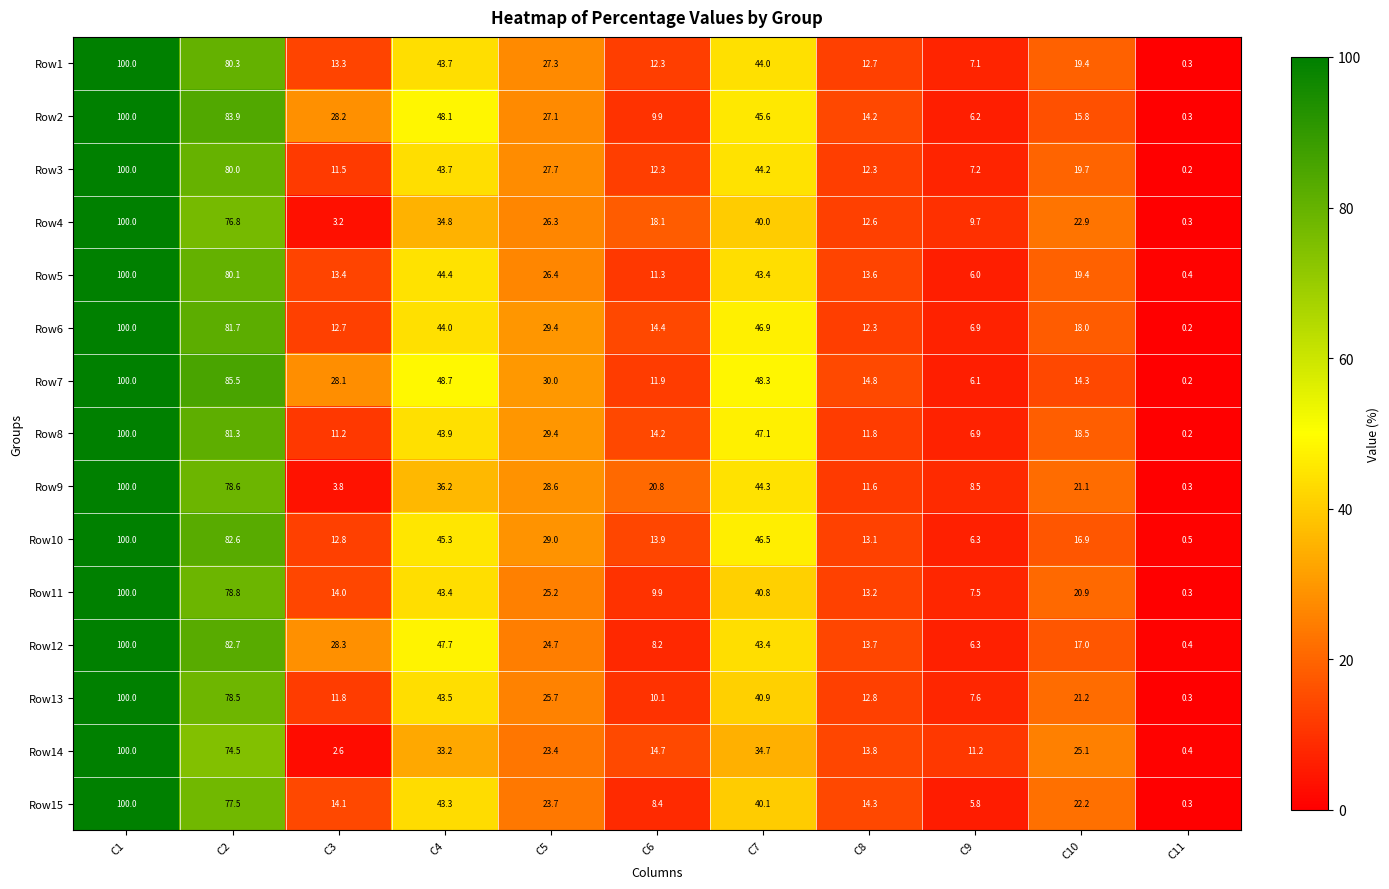

Count the number of categories in the chart.

11